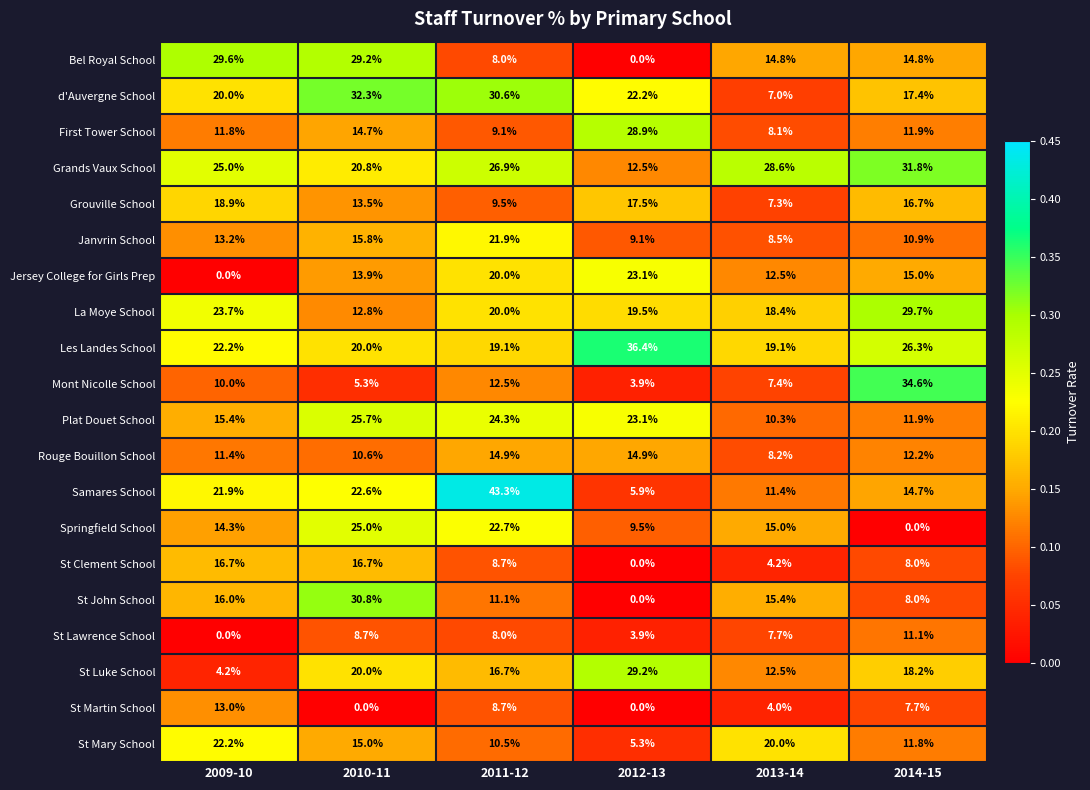

How many distinct data groups are displayed?

20